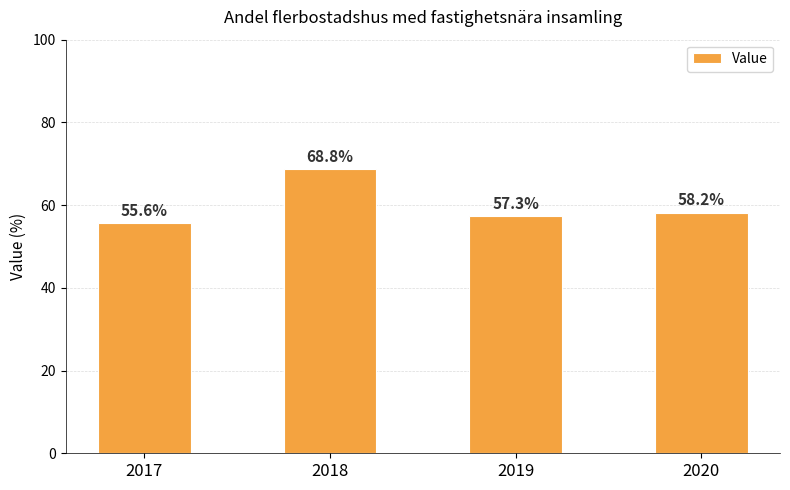

Rank the categories by value from lowest to highest.

2017, 2019, 2020, 2018